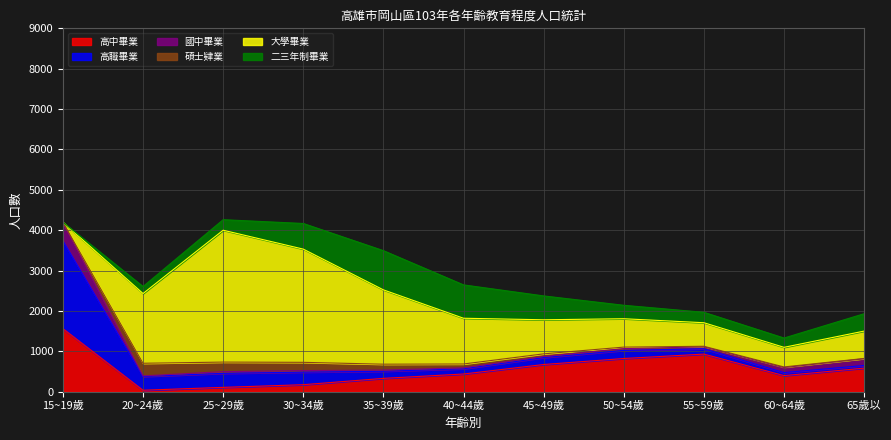

At which category does 高中畢業 reach its first local peak?

55~59歲